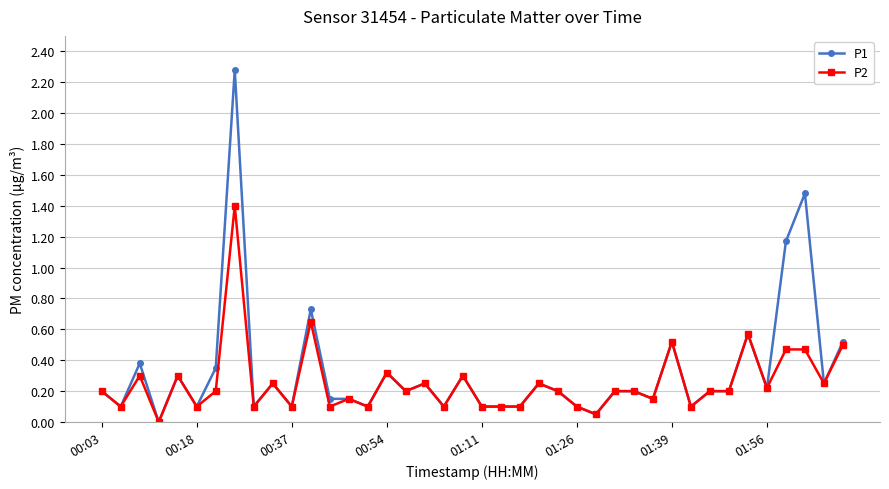

True or false: P1 has more than 1 interior local peaks.

True